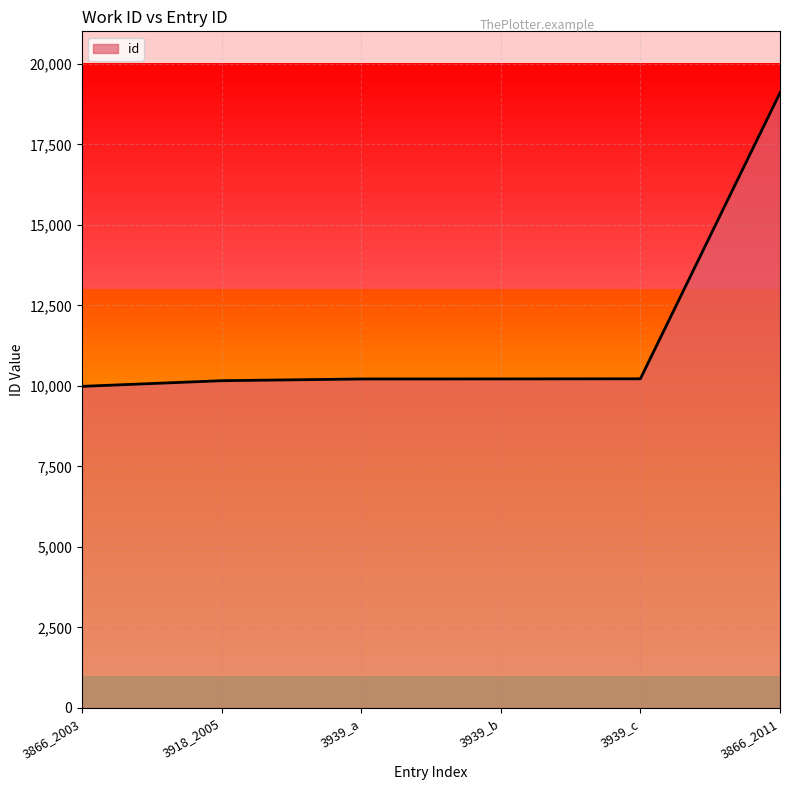

Approximately how many times larger is the value at 3866_2003 compared to 3918_2005?

1.0